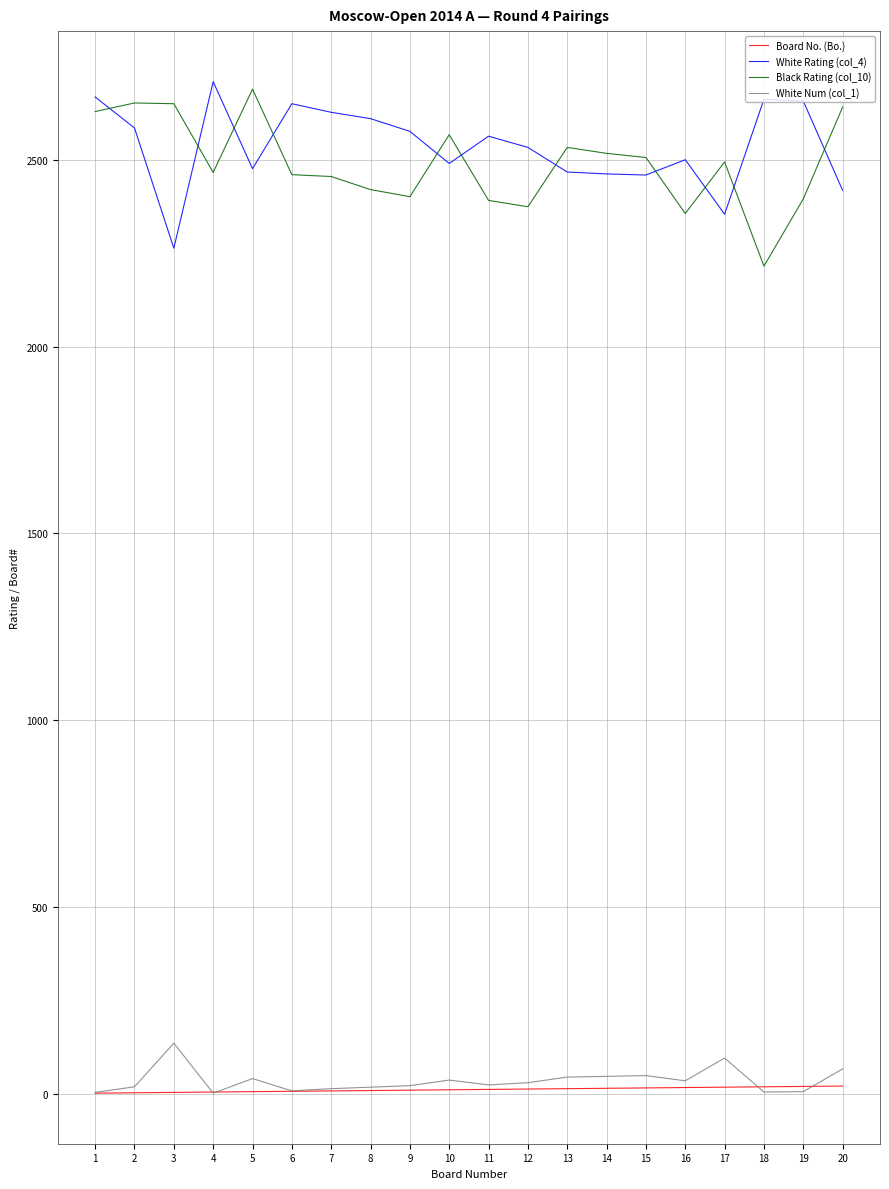

The White Rating (col_4) series shows 4164 at 5. True or false?

False